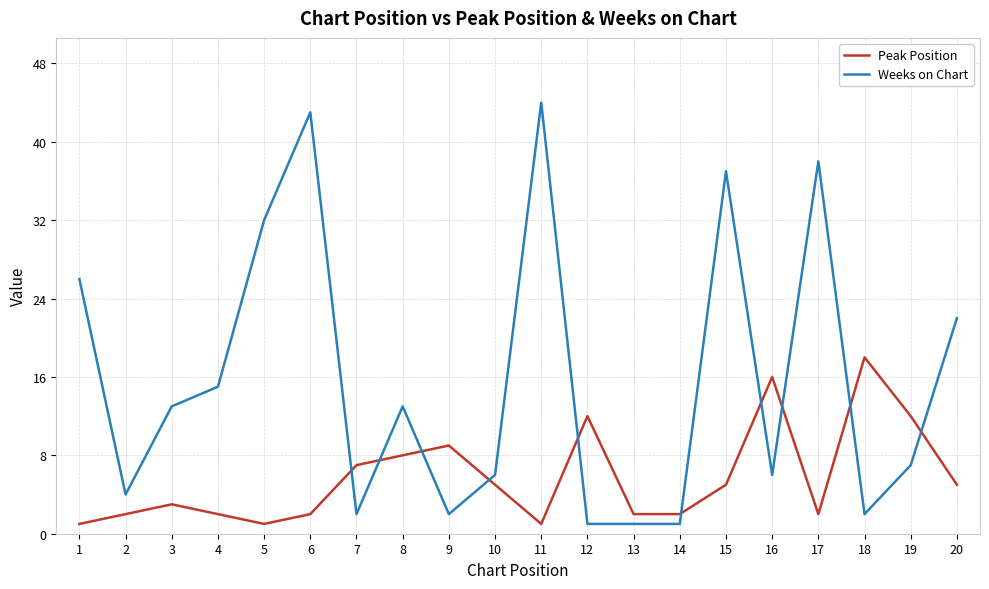

What is the sum of all Weeks on Chart values?

315